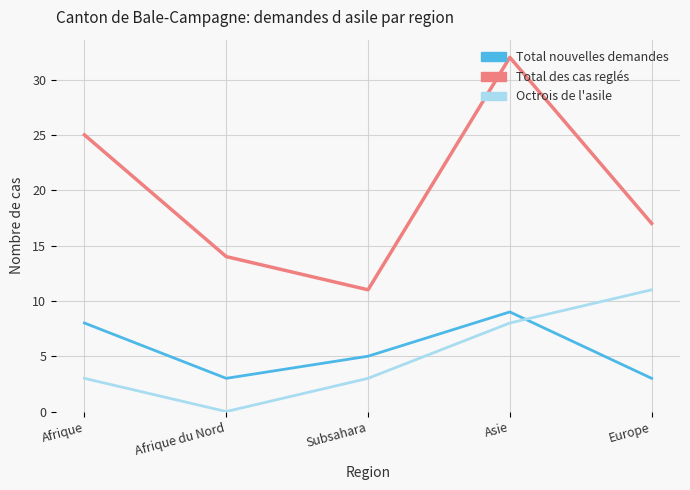

What is the total value across all series at Afrique du Nord?

17